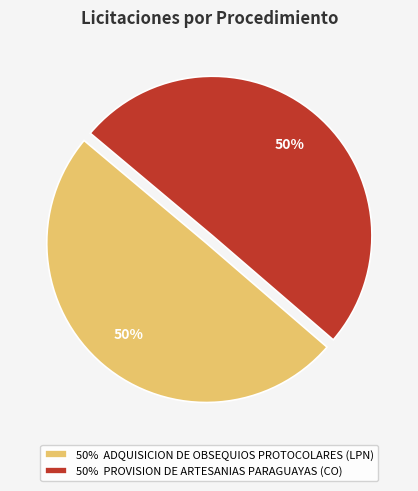

True or false: 50% PROVISION DE ARTESANIAS PARAGUAYAS (CO) accounts for 50% of the total.

True